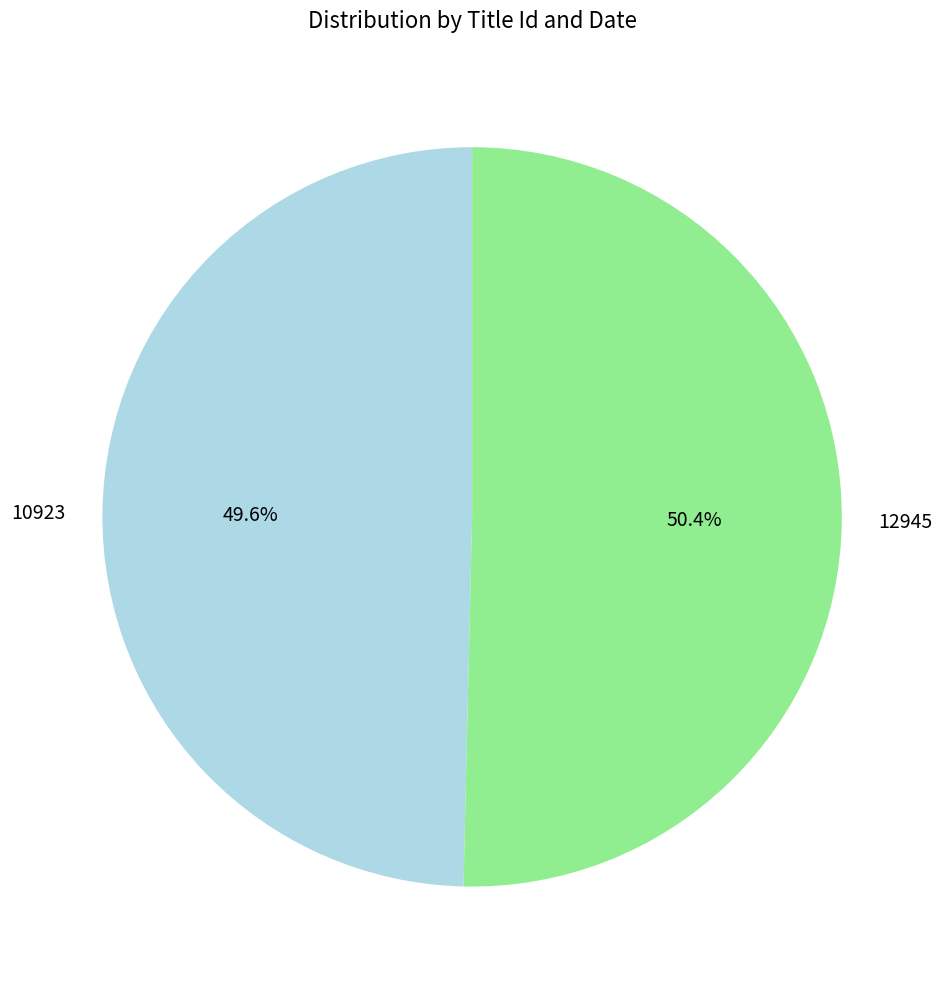

How many slices are in this pie chart?

2